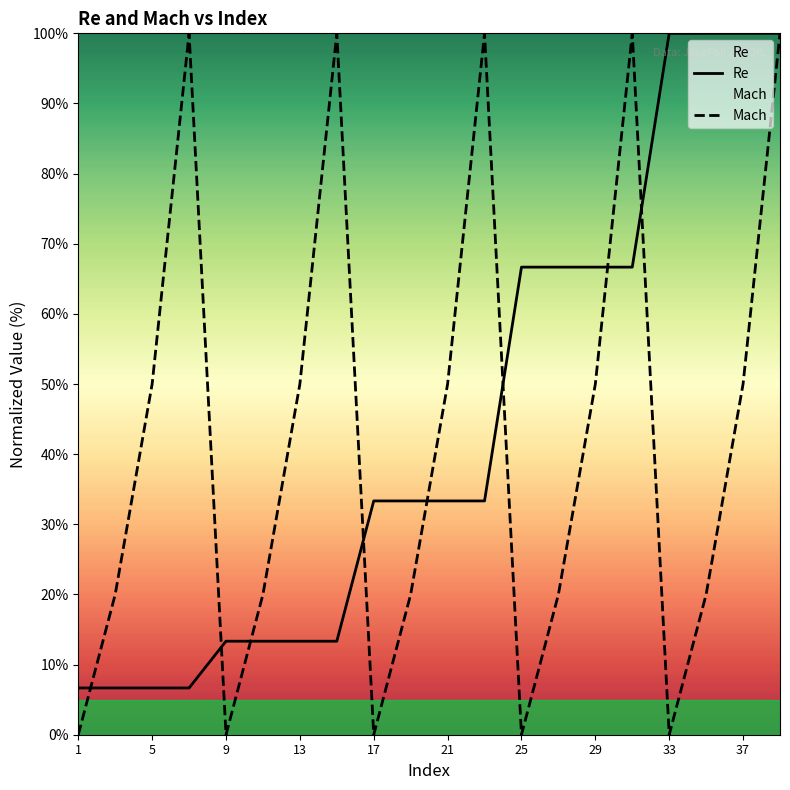

The value of Re at 29 is 66.7. True or false?

True